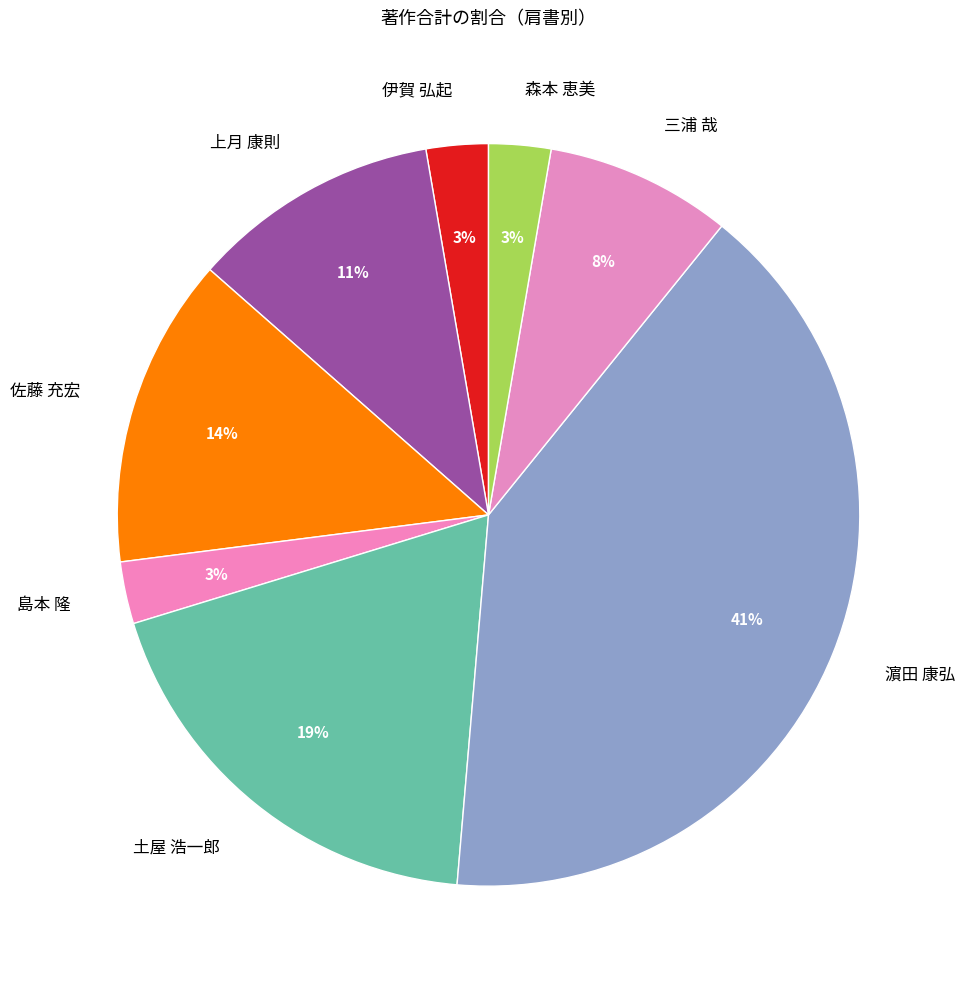

To the nearest percent, what percentage of the pie is 佐藤 充宏?

14%